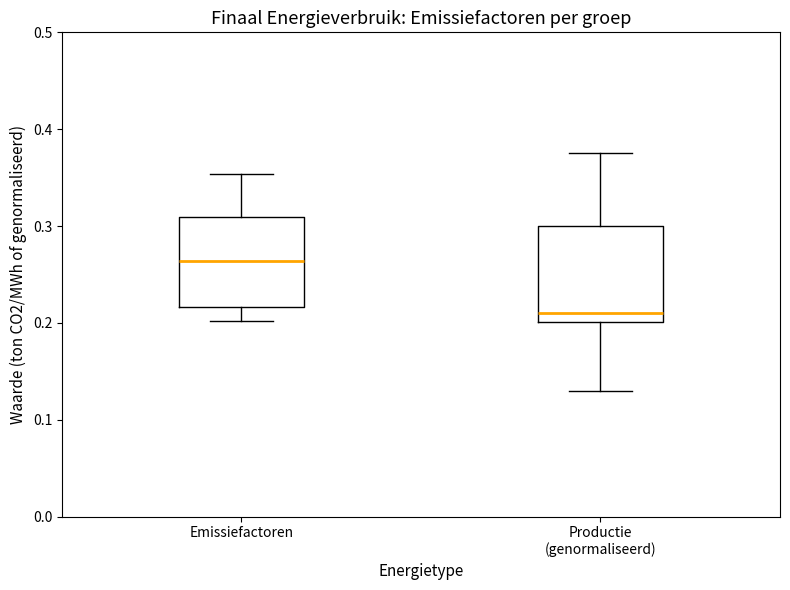

Where does the lower whisker of the box for Productie (genormaliseerd) end on the y-axis? The values are not printed on the chart, so give them approximately, as read against the axis.

0.13